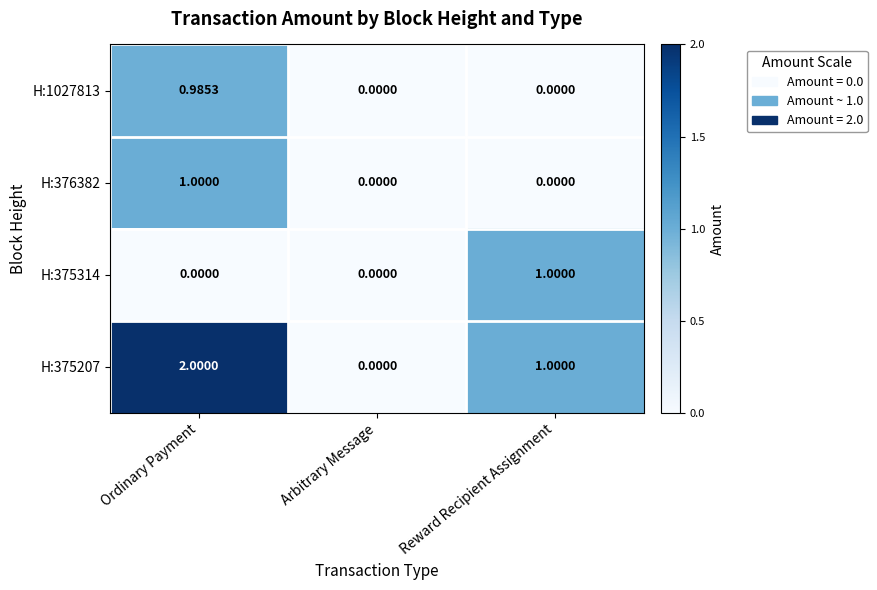

Which category has the highest value in the H:376382 series?

Ordinary Payment